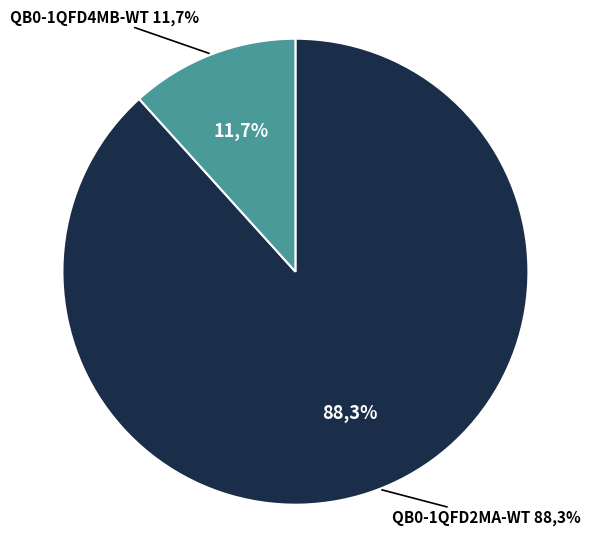

To the nearest percent, what percentage of the pie is QB0-1QFD4MB-WT?

12%